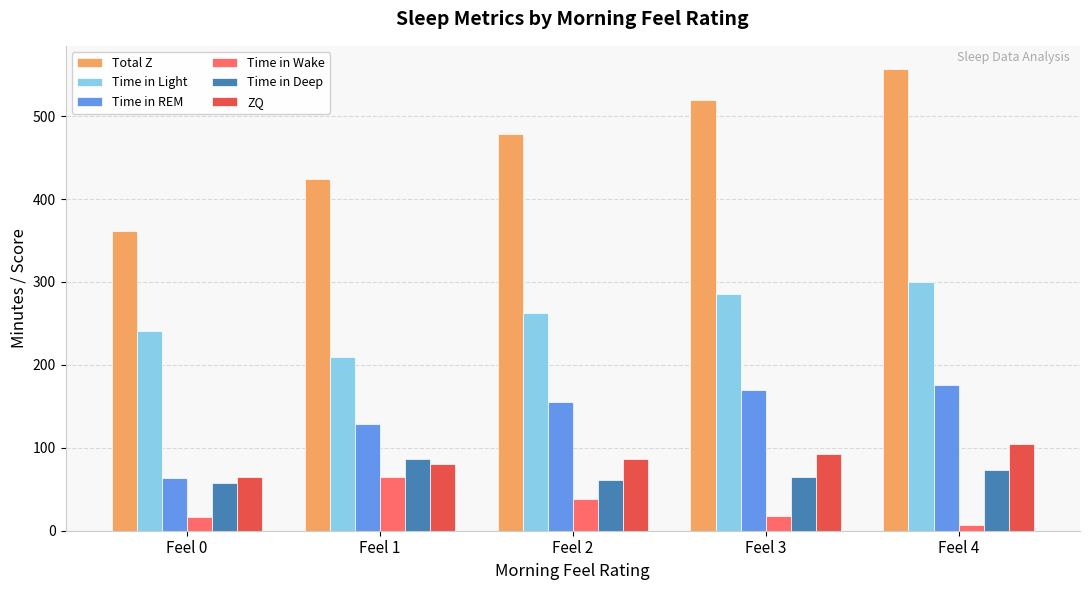

True or false: ZQ has a value of 65 at Feel 0.

True